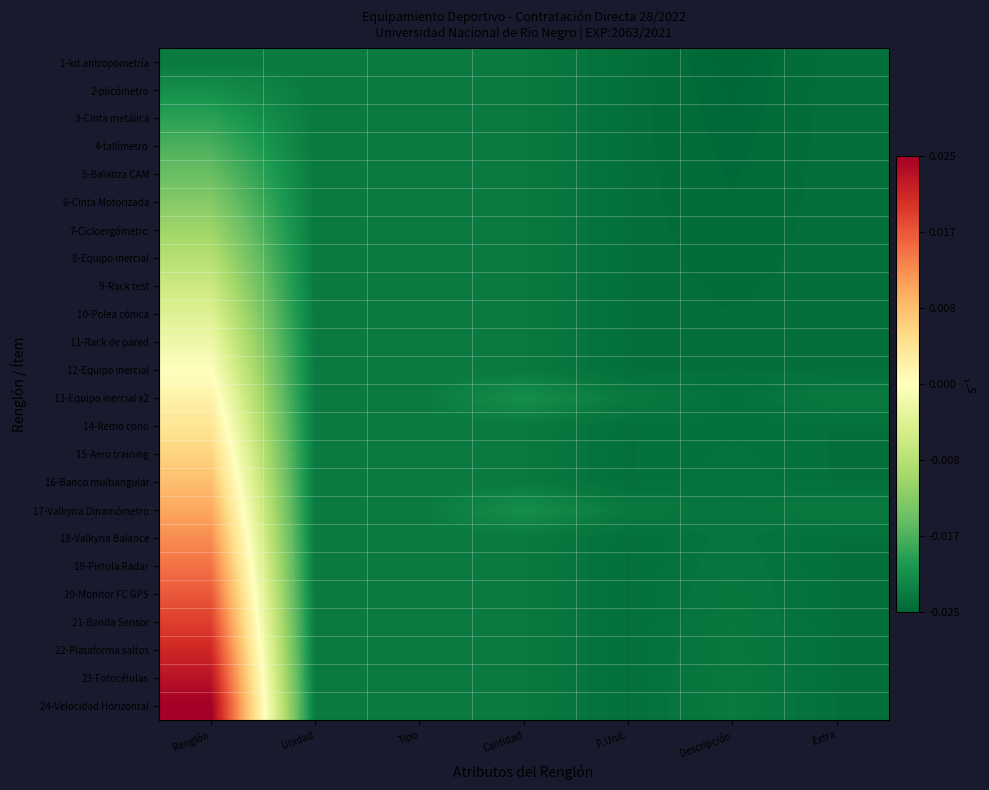

List the series in order of their peak value, lowest first.

1-kit antropometría, 2-plicómetro, 3-Cinta metálica, 4-tallímetro, 5-Balanza CAM, 6-Cinta Motorizada, 7-Cicloergómetro, 8-Equipo inercial, 9-Rack test, 10-Polea cónica, 11-Rack de pared, 12-Equipo inercial, 13-Equipo inercial x2, 14-Remo cono, 15-Aero training, 16-Banco multiangular, 17-Valkyria Dinamómetro, 18-Valkyria Balance, 19-Pistola Radar, 20-Monitor FC GPS, 21-Banda Sensor, 22-Plataforma saltos, 23-Fotocélulas, 24-Velocidad Horizontal